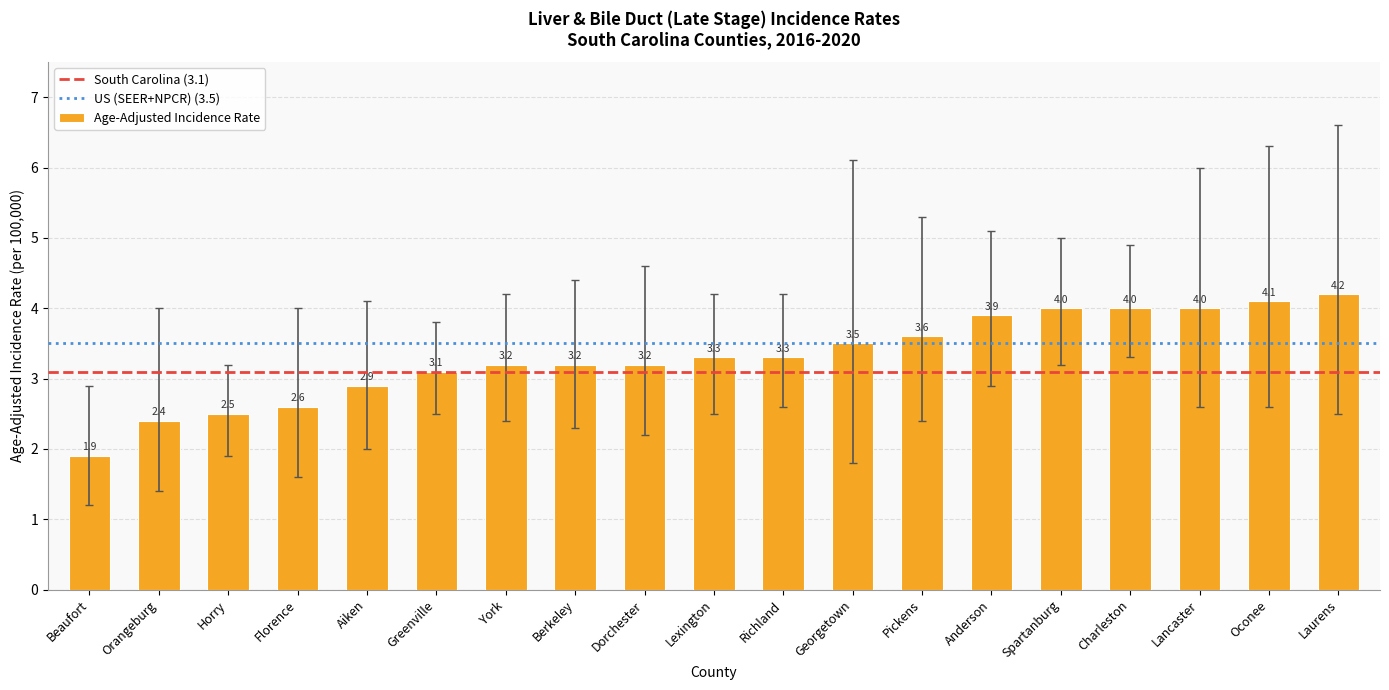

Reading left to right, what are all the values shown in this chart?

1.9	2.4	2.5	2.6	2.9	3.1	3.2	3.2	3.2	3.3	3.3	3.5	3.6	3.9	4.0	4.0	4.0	4.1	4.2